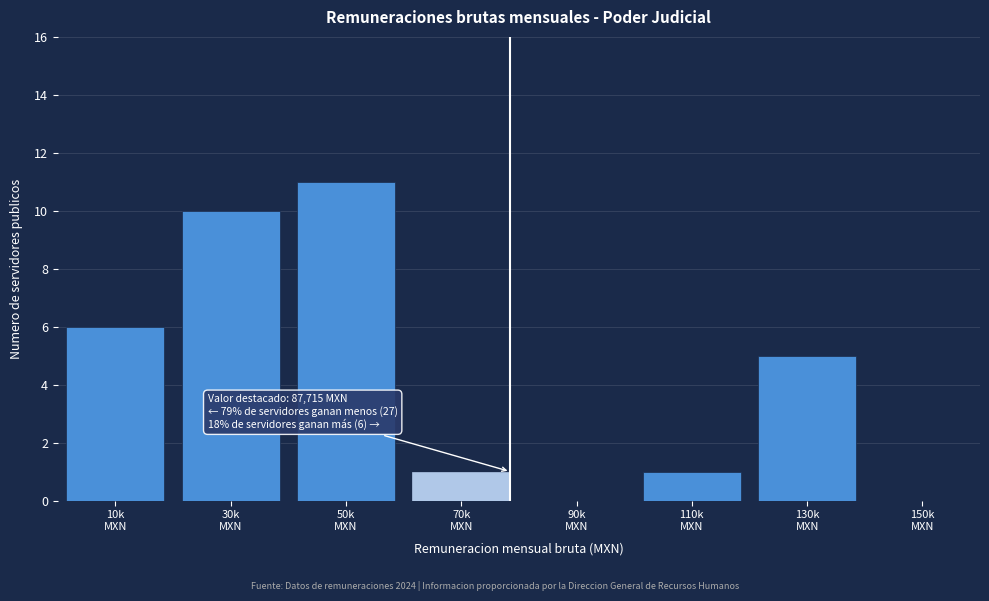

What is the sum of all values?

34